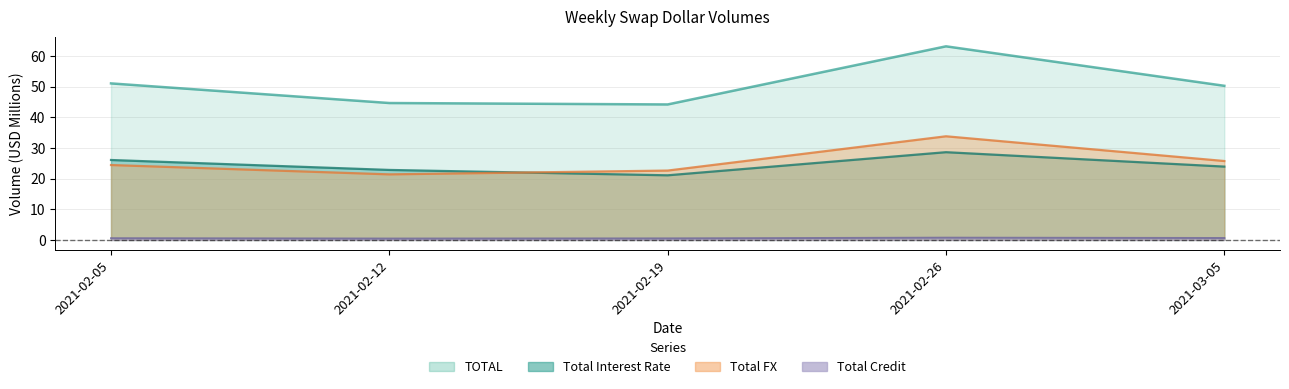

Which category has the lowest value in the Total FX series?

2021-02-12